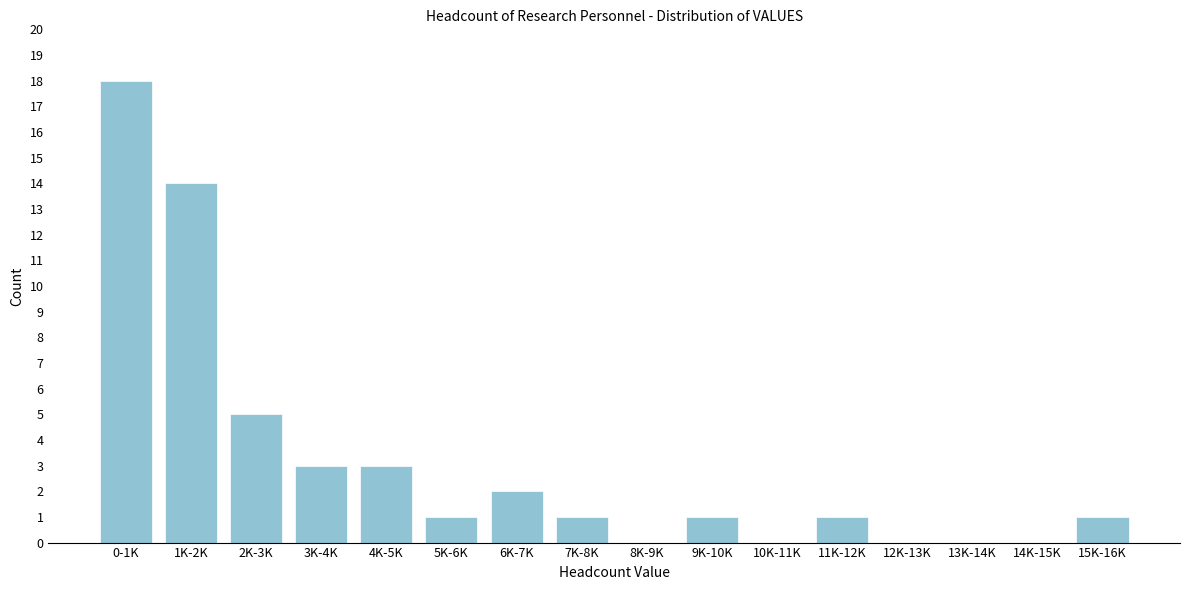

Reading left to right, extract all data points from this chart.

0-1K=18	1K-2K=14	2K-3K=5	3K-4K=3	4K-5K=3	5K-6K=1	6K-7K=2	7K-8K=1	8K-9K=0	9K-10K=1	10K-11K=0	11K-12K=1	12K-13K=0	13K-14K=0	14K-15K=0	15K-16K=1